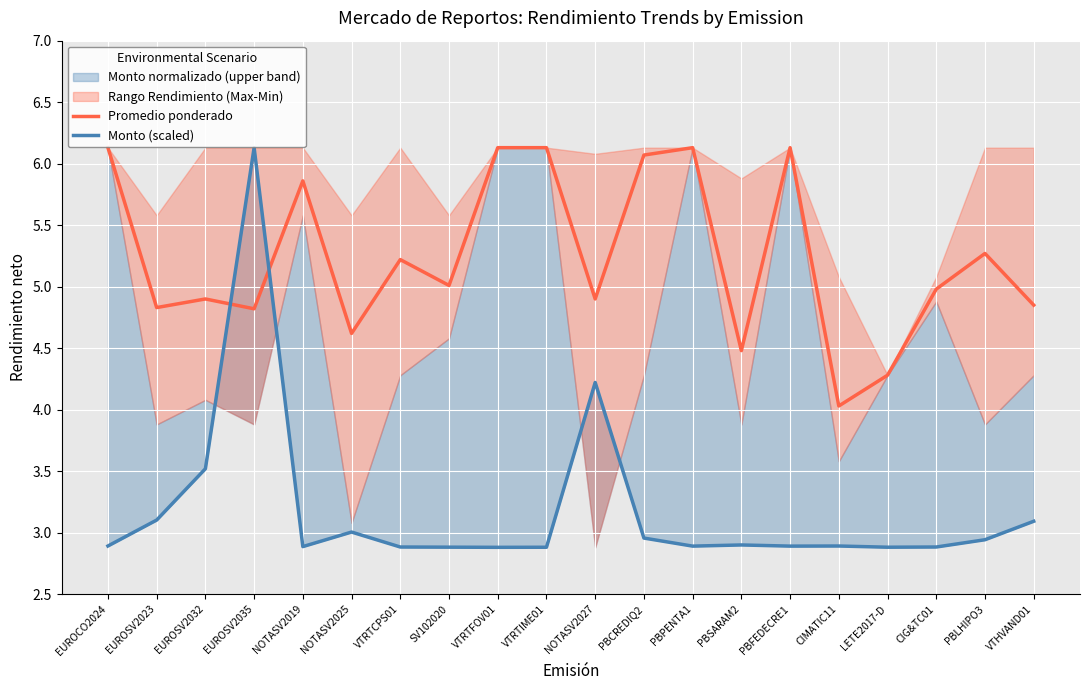

At which category does Promedio ponderado reach its first local peak?

EUROSV2032